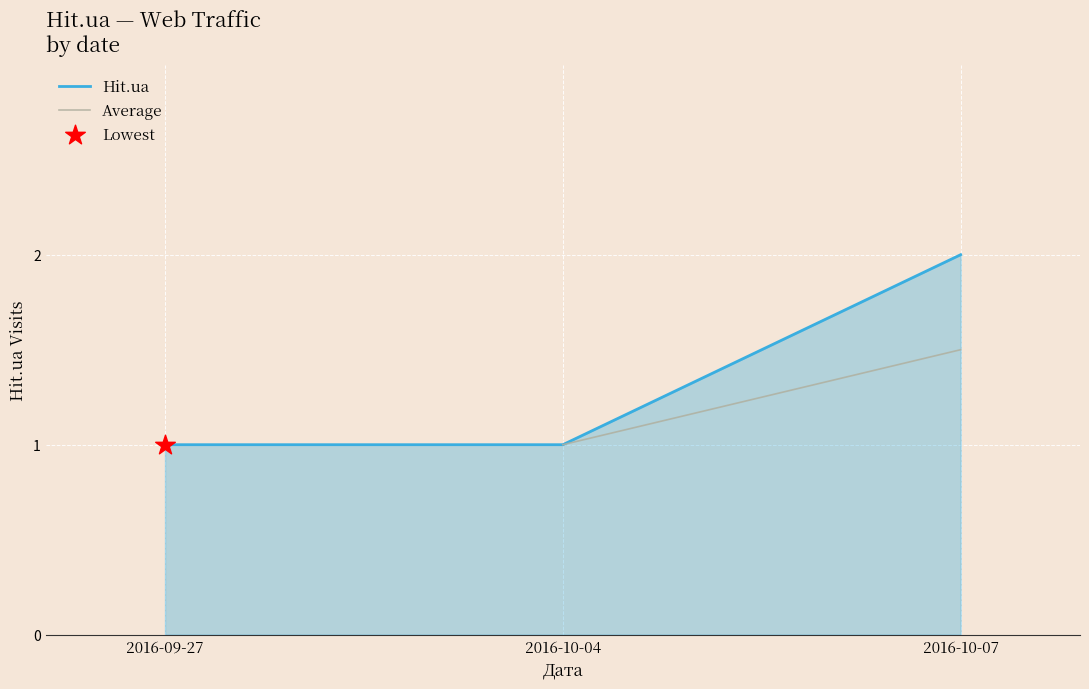

What is the change in value from 2016-09-27 to 2016-10-07?

+1